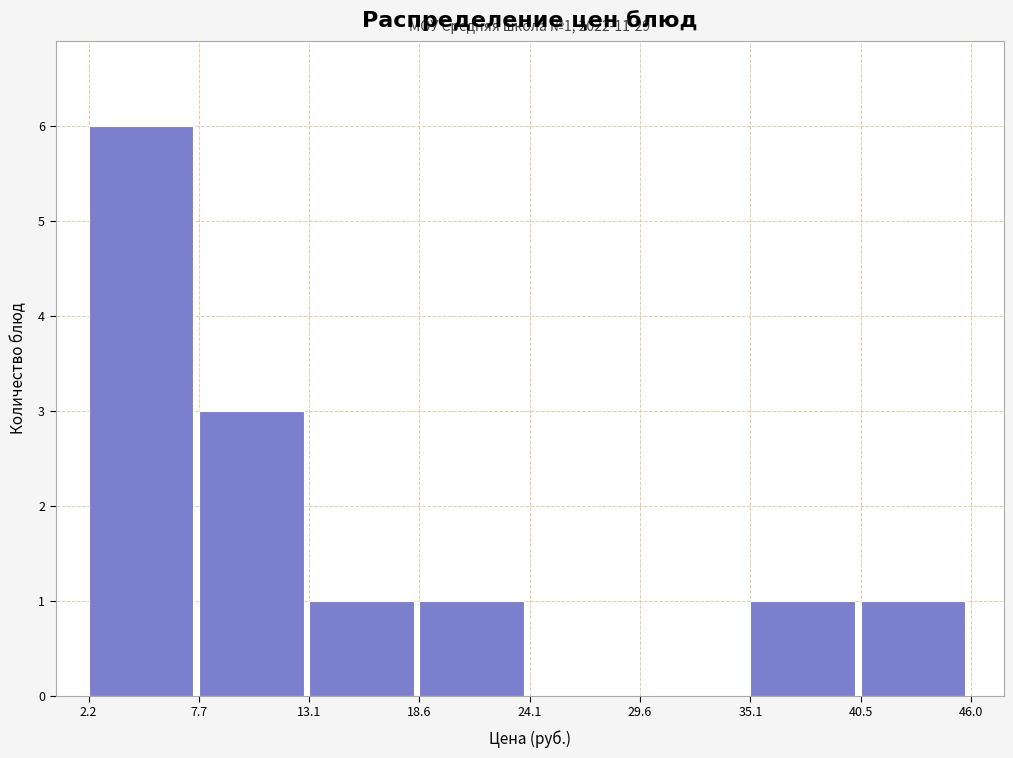

Which range on the x-axis has the tallest bar?

2.2 to 7.7